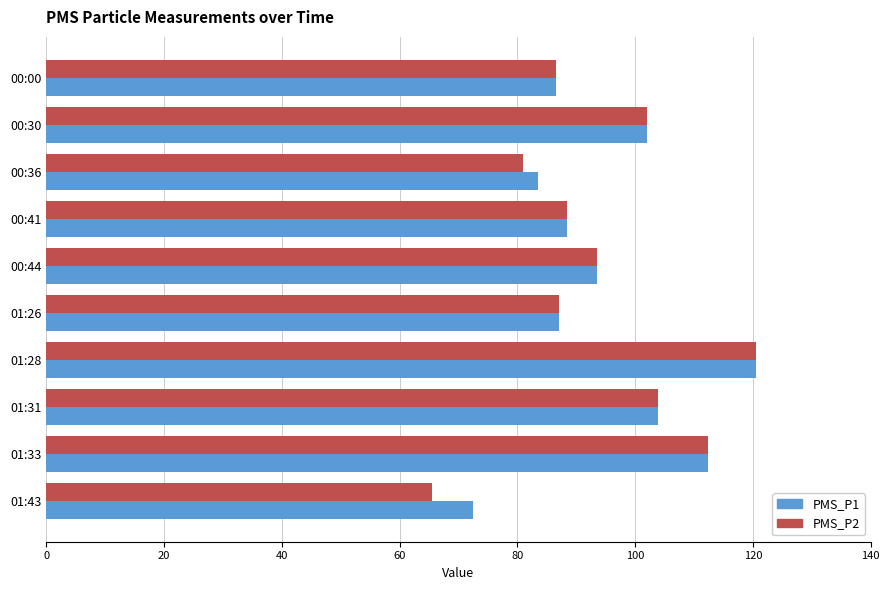

What are all the series names shown in the legend?

PMS_P1, PMS_P2